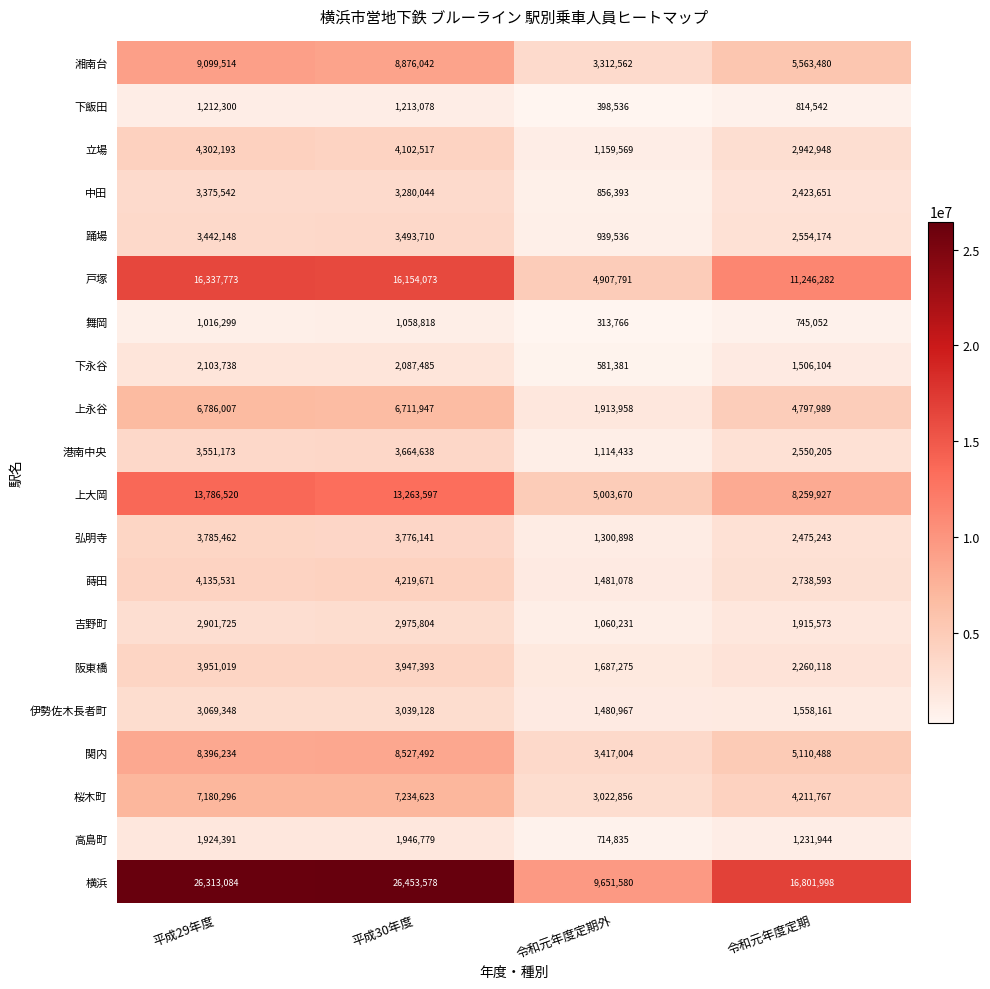

At how many categories does at least one series exceed 14200417?

3